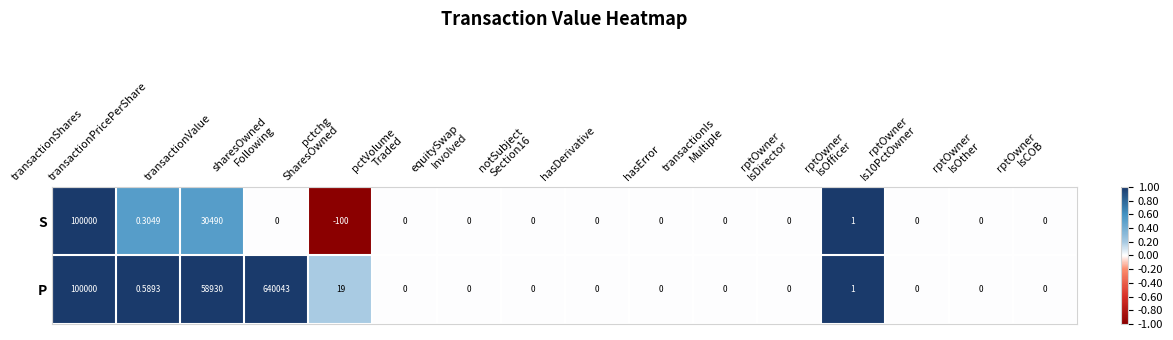

At which label does S first exceed 0?

transactionShares